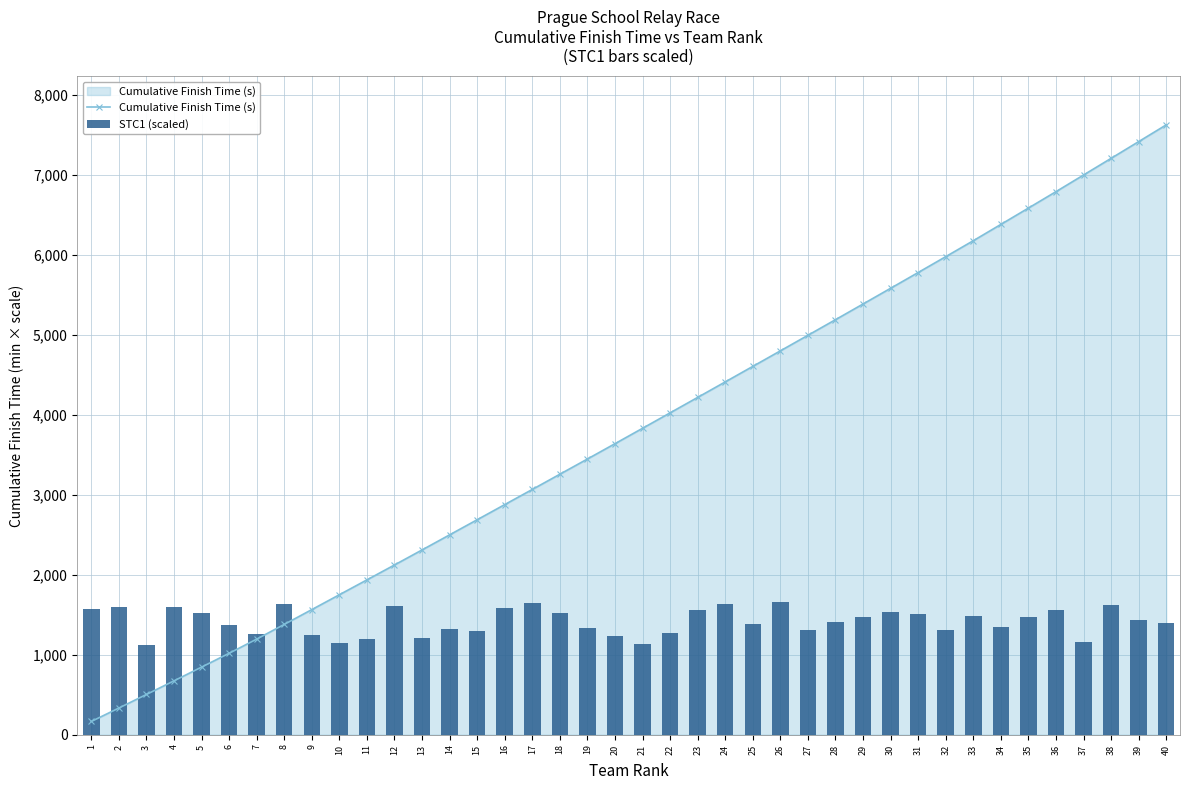

Which has a higher value, 35 or 15?

35